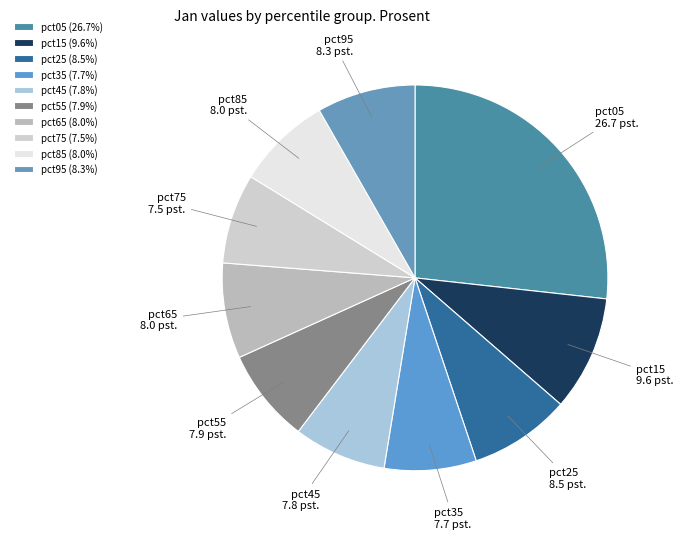

Combined, do pct35 and pct45 account for over 50%?

No